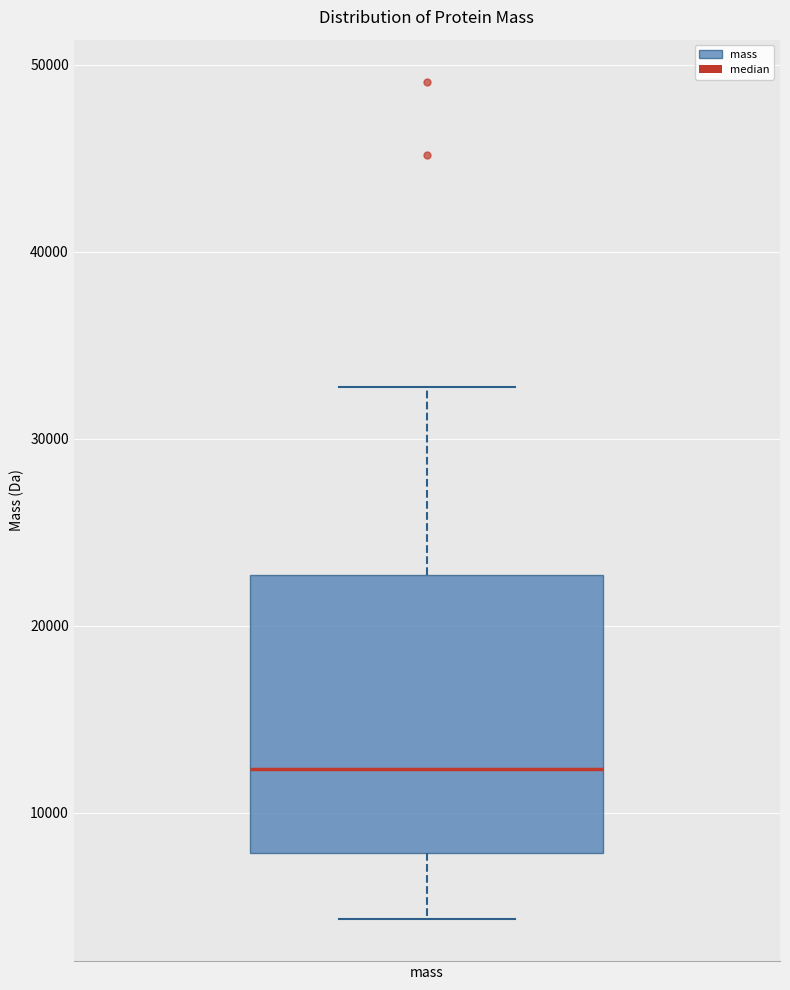

Where does the lower whisker of the box for mass end on the y-axis? The values are not printed on the chart, so give them approximately, as read against the axis.

4000